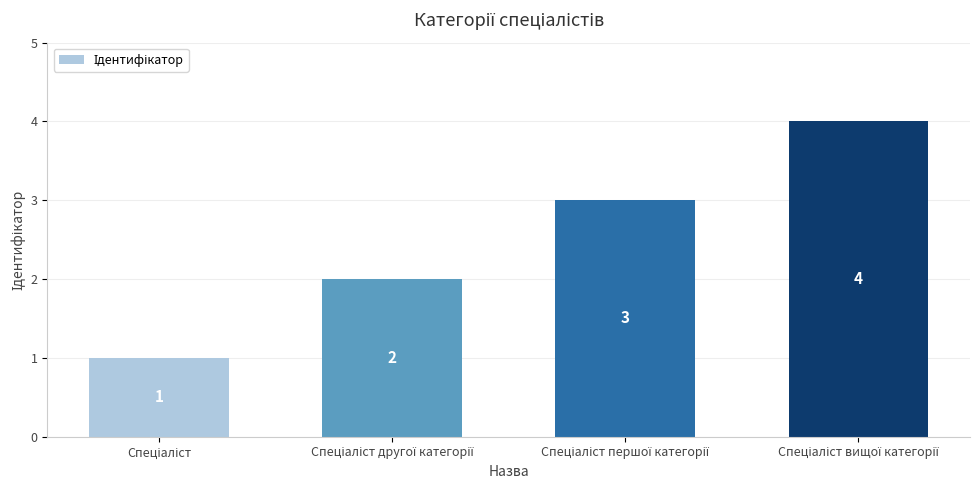

Count the values in the range 2 to 4.

3